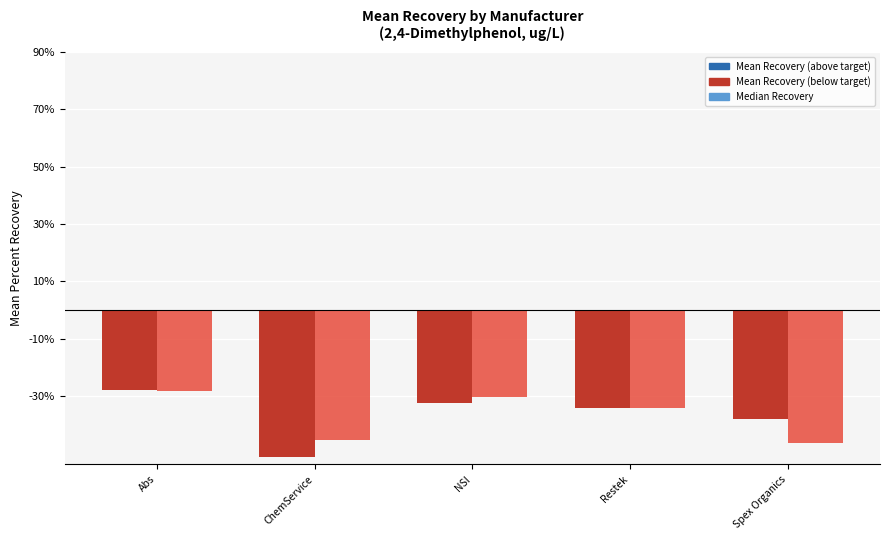

What is the total value across all series at ChemService?

-96.4